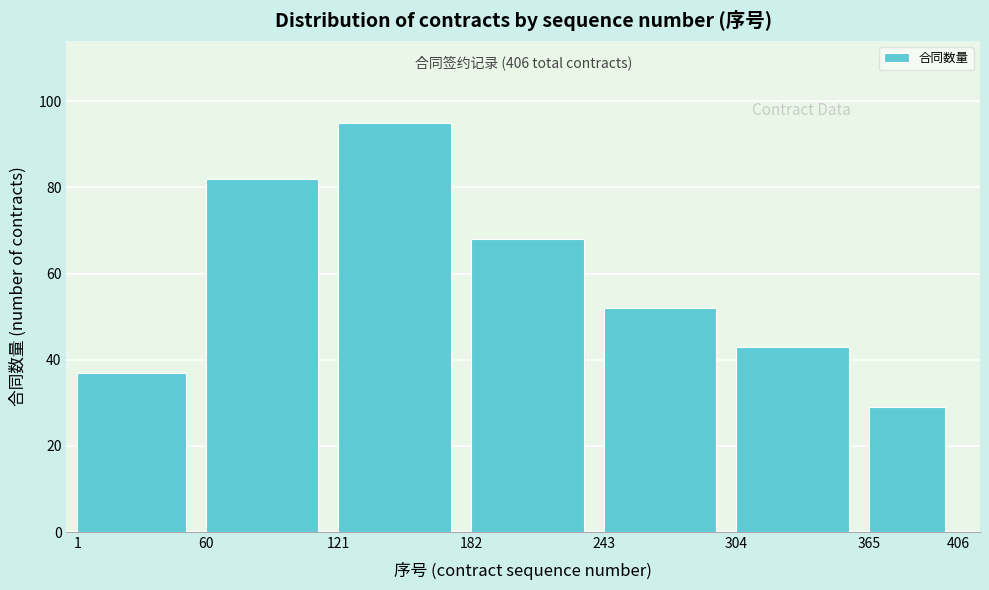

Reading left to right, extract all data points from this chart.

1=37	60=82	121=95	182=68	243=52	304=43	365=29